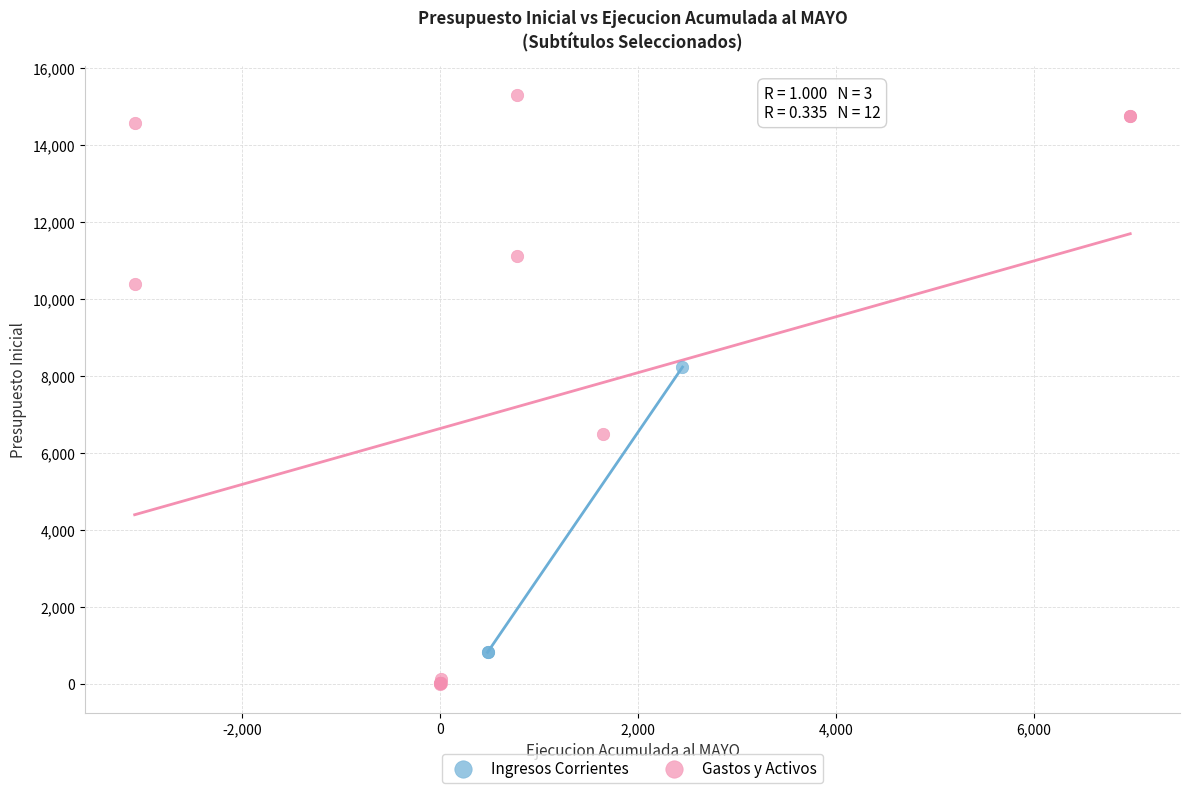

Which series reaches the maximum Y coordinate?

Gastos y Activos